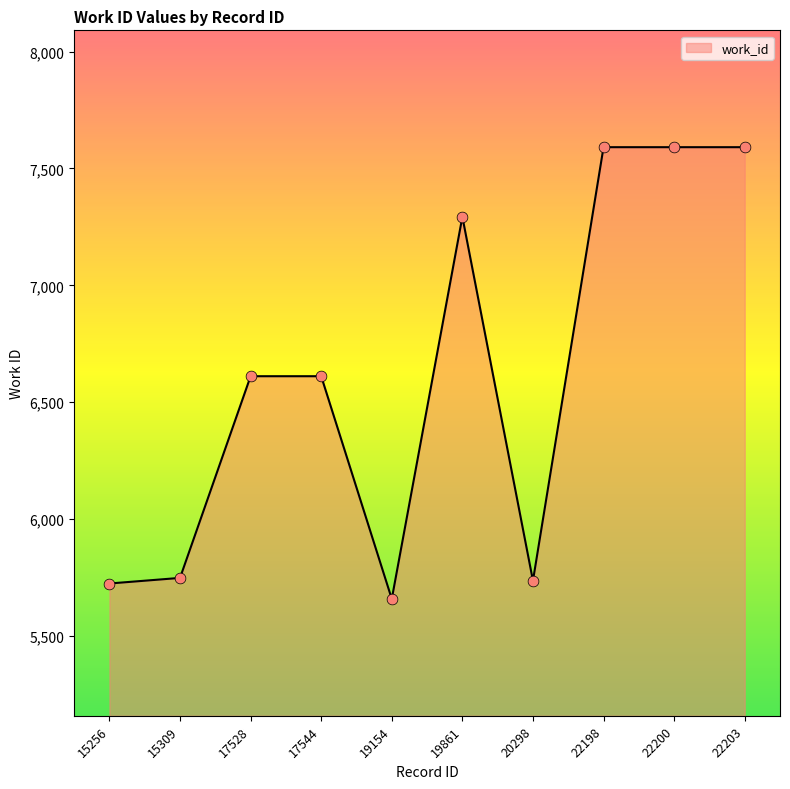

What is the change in value from 19861 to 20298?

-1557